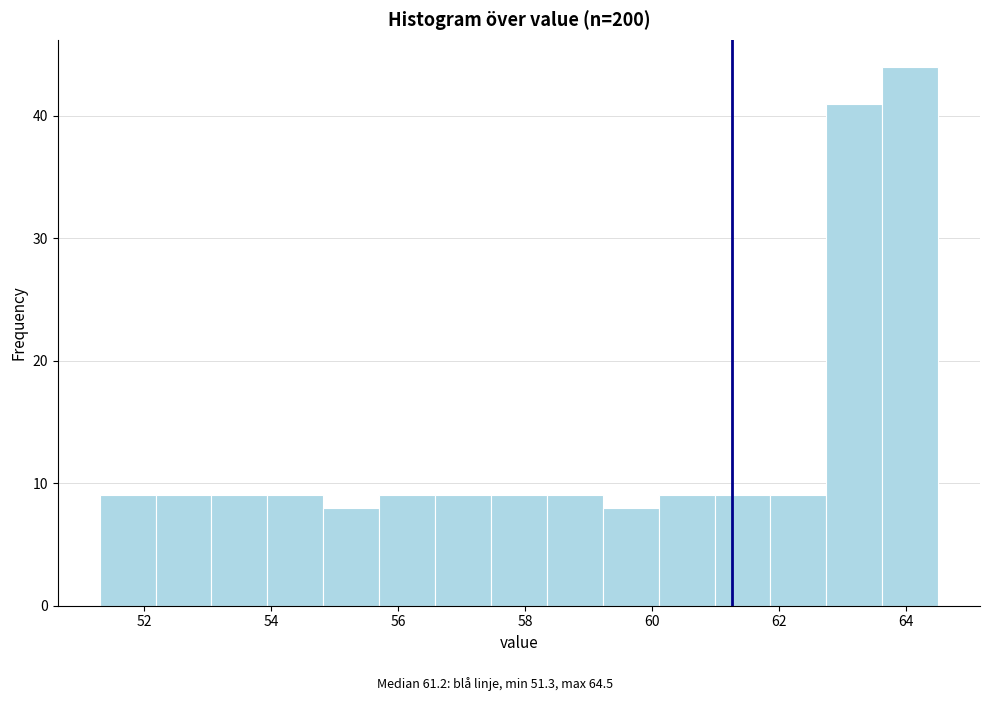

Reading left to right, transcribe this chart: for each bar, give the range it covers on the x-axis and its height. Neither the bar edges nor the heights are printed on the chart, so give them approximately, as read against the axes.

51.30 to 52.18: 9
52.18 to 53.06: 9
53.06 to 53.94: 9
53.94 to 54.82: 9
54.82 to 55.70: 8
55.70 to 56.58: 9
56.58 to 57.46: 9
57.46 to 58.34: 9
58.34 to 59.22: 9
59.22 to 60.10: 8
60.10 to 60.98: 9
60.98 to 61.86: 9
61.86 to 62.74: 9
62.74 to 63.62: 41
63.62 to 64.50: 44